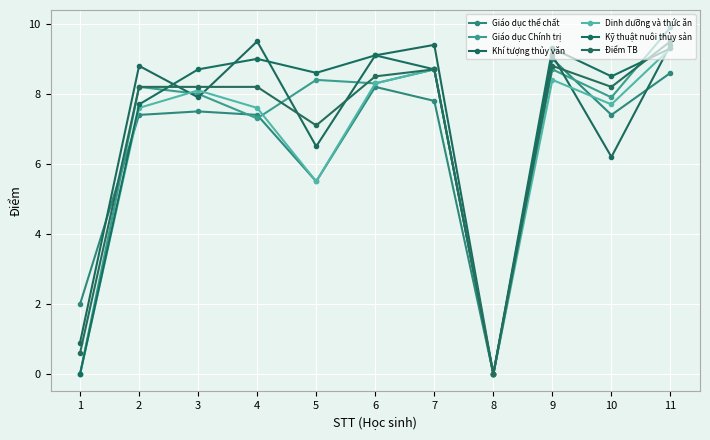

How many interior local valleys does the Dinh dưỡng và thức ăn series have?

3